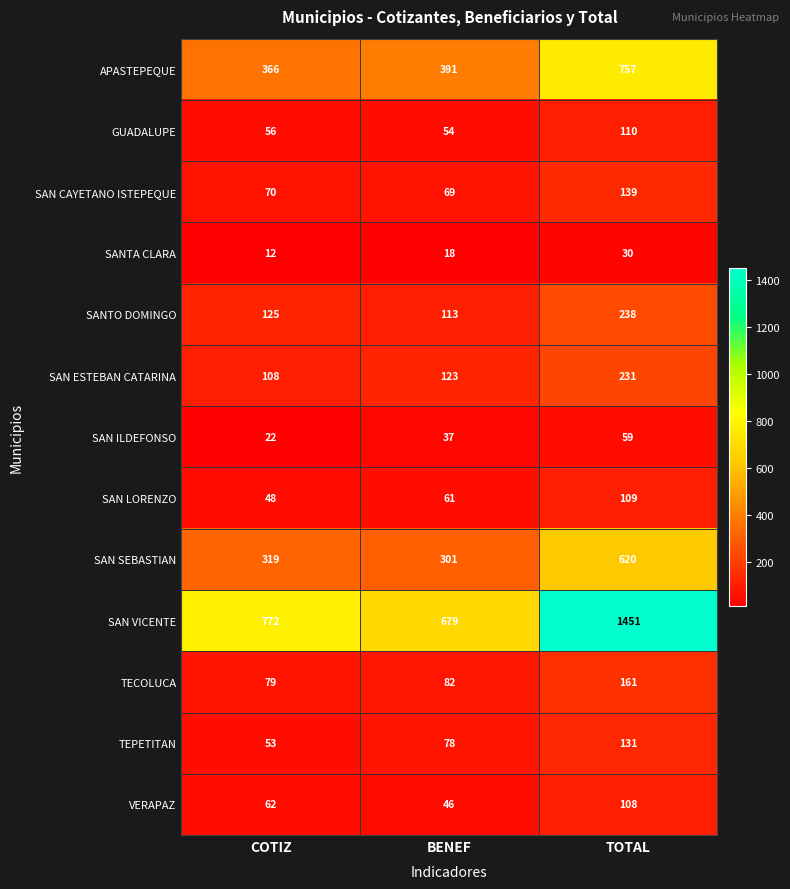

List the labels in order of SANTO DOMINGO value, largest first.

TOTAL, COTIZ, BENEF